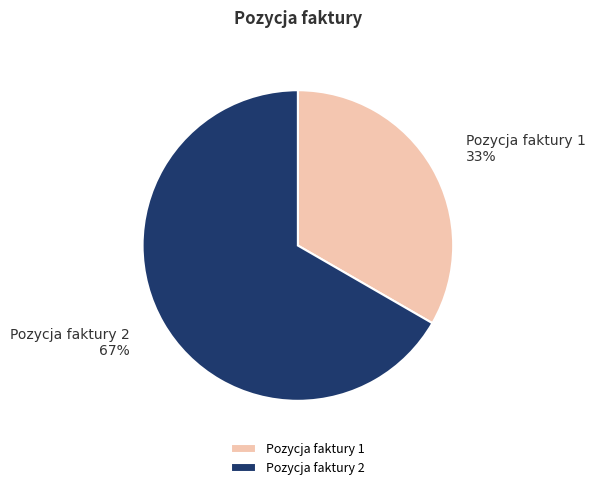

Approximately how many times larger is the value at Pozycja faktury 1 compared to Pozycja faktury 2?

0.5